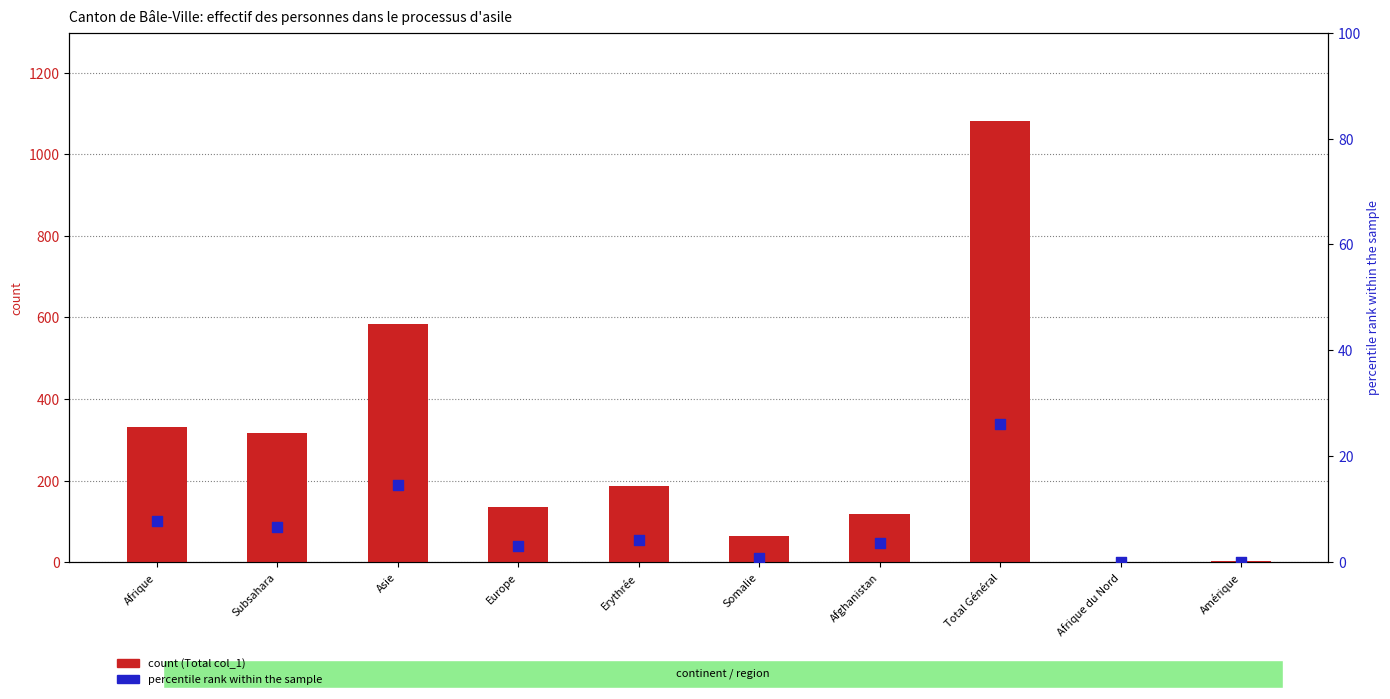

At how many categories does at least one series exceed 788?

1